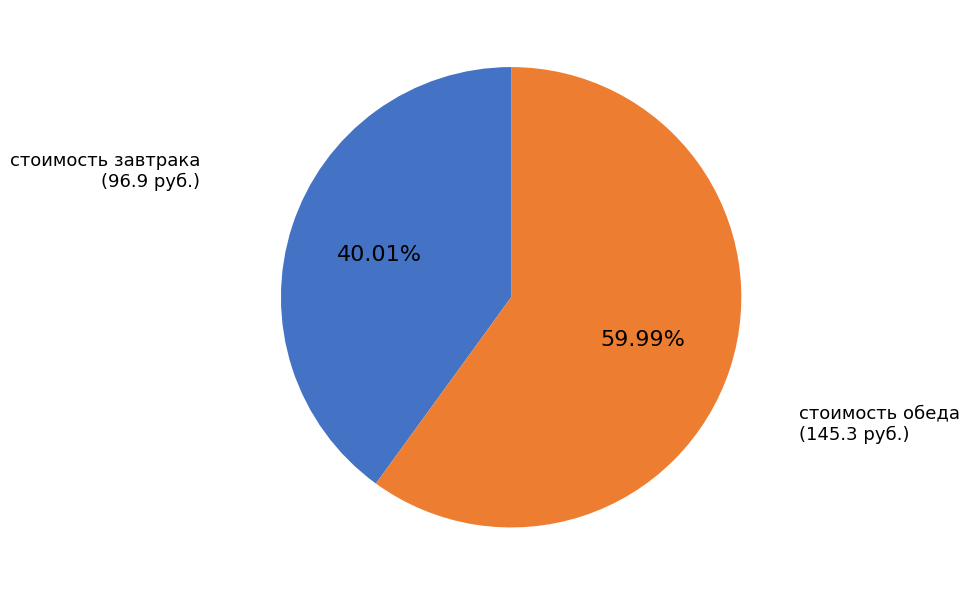

What is the smallest slice in the pie chart?

стоимость завтрака